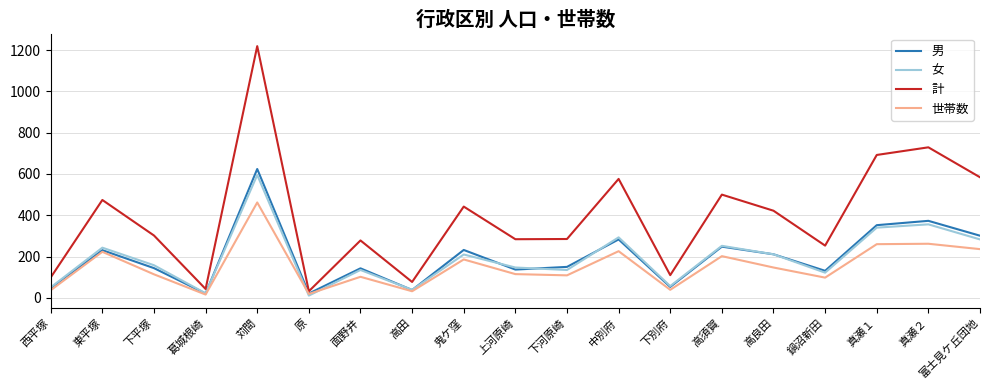

What is the minimum value for 男?

21